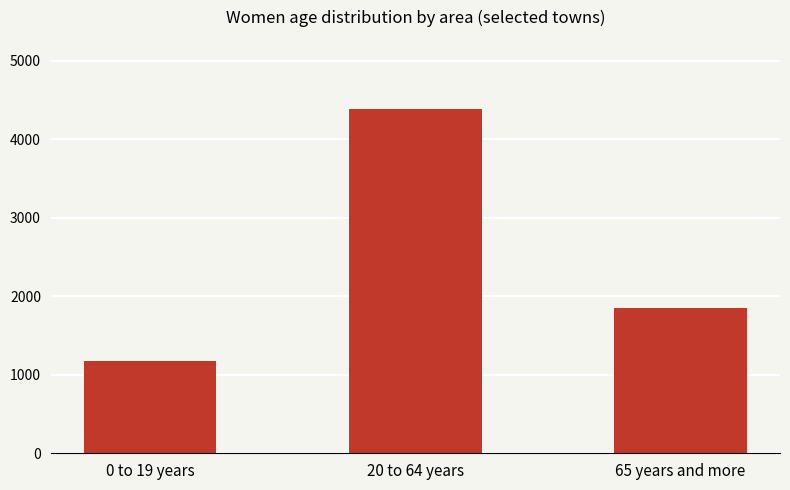

List the labels in order of value, smallest first.

0 to 19 years, 65 years and more, 20 to 64 years